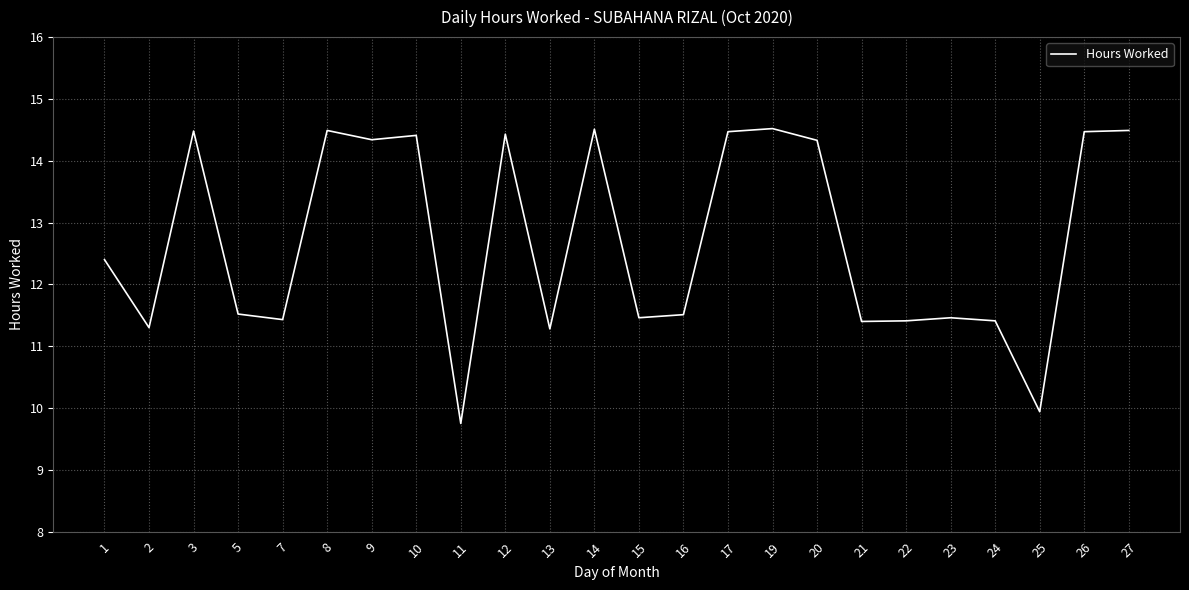

What is the greatest value displayed?

14.5